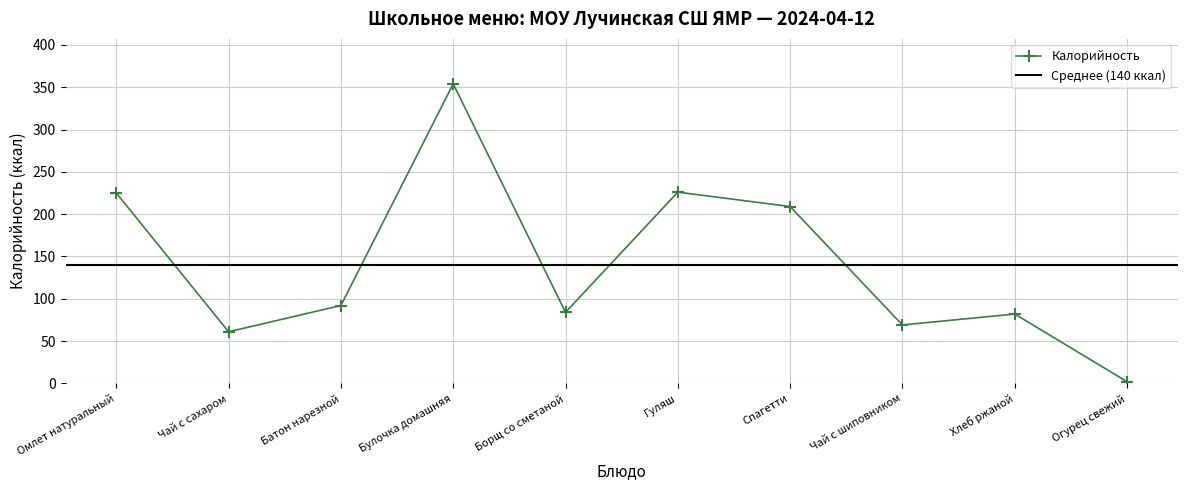

How many data points are less than 92?

5